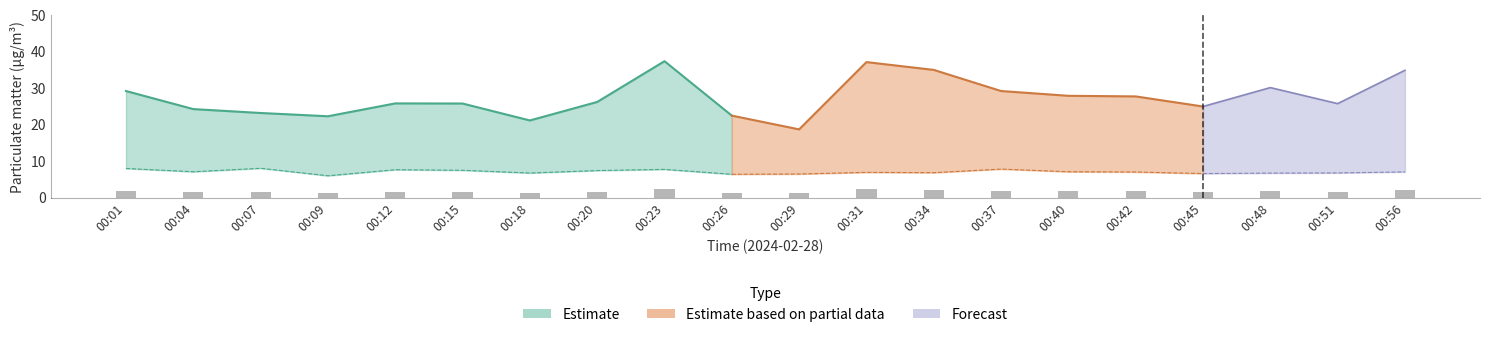

Is it true that the value at 00:04 is 0.9?

False